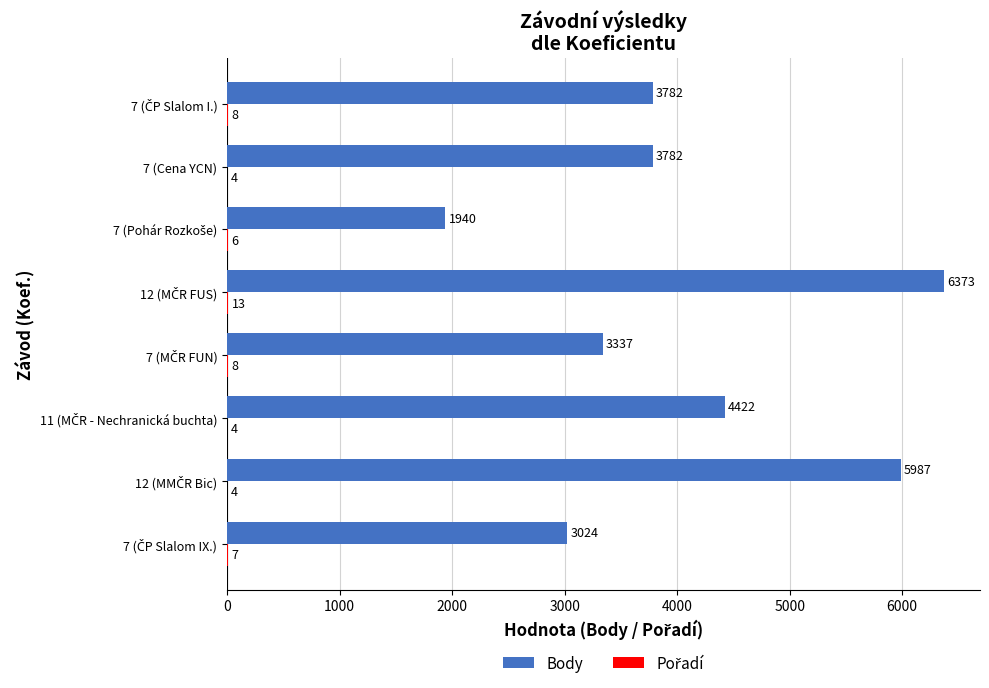

Which series has the largest total across all categories?

Body